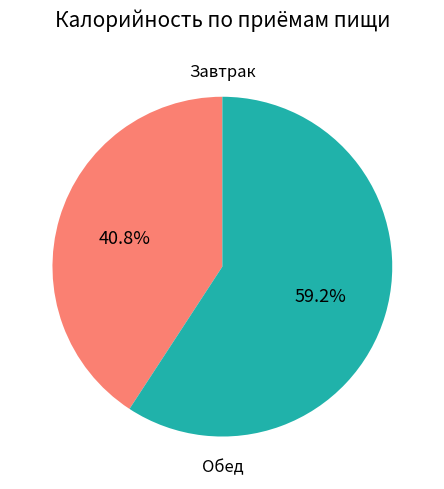

Which slice is the smallest?

Завтрак